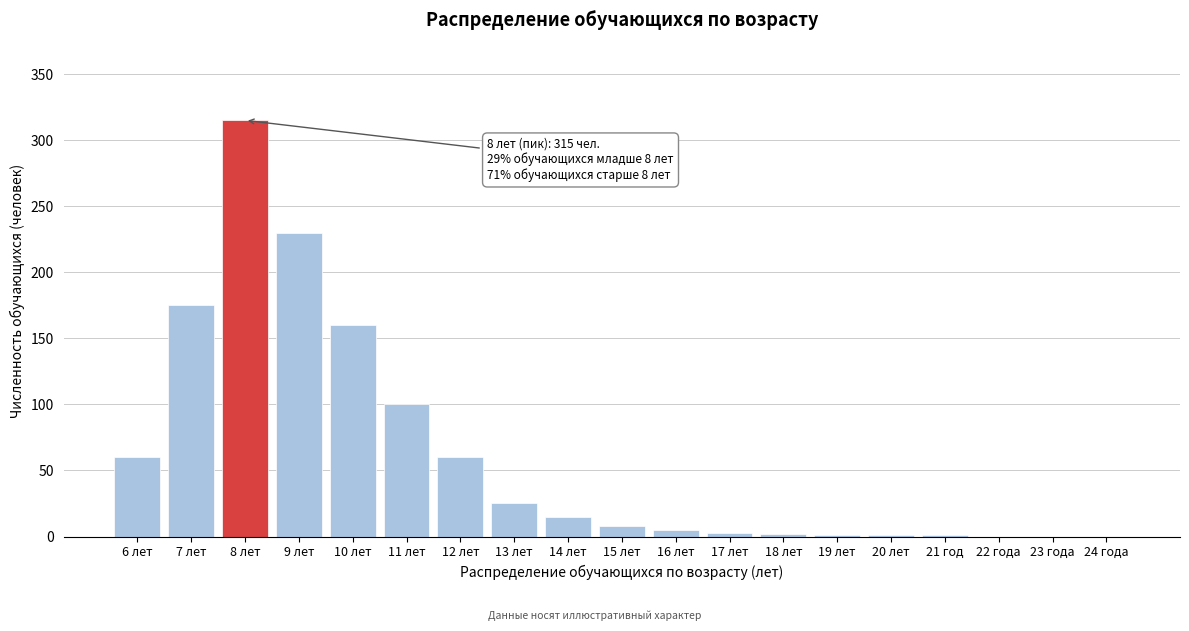

Which label corresponds to the largest value in the chart?

8 лет